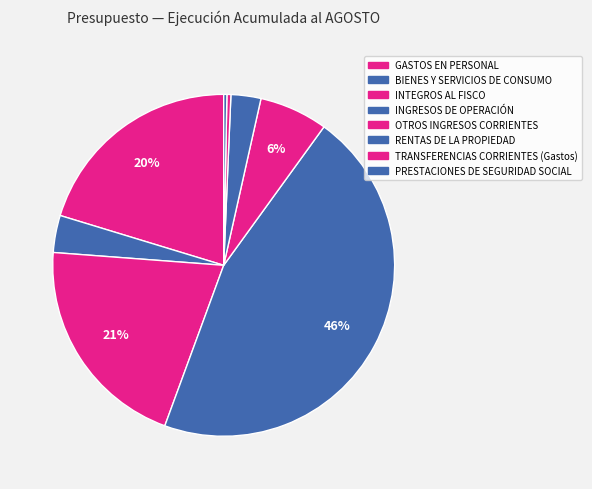

Is RENTAS DE LA PROPIEDAD the majority of the pie?

No